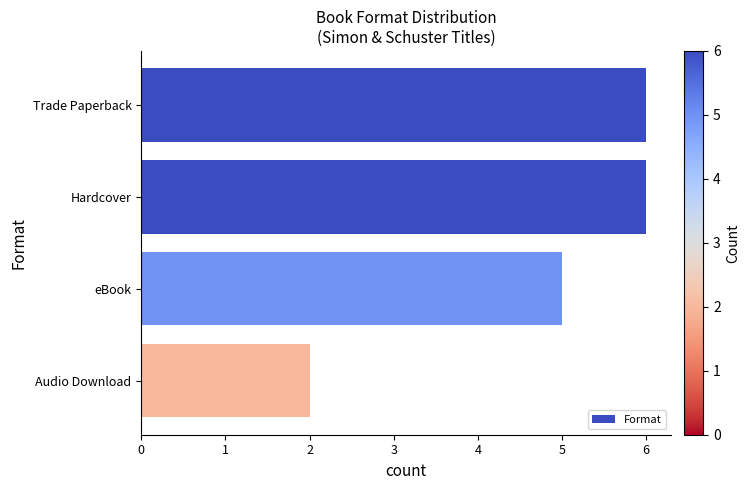

Reading top to bottom, list all the values displayed in this chart.

Trade Paperback=6	Hardcover=6	eBook=5	Audio Download=2